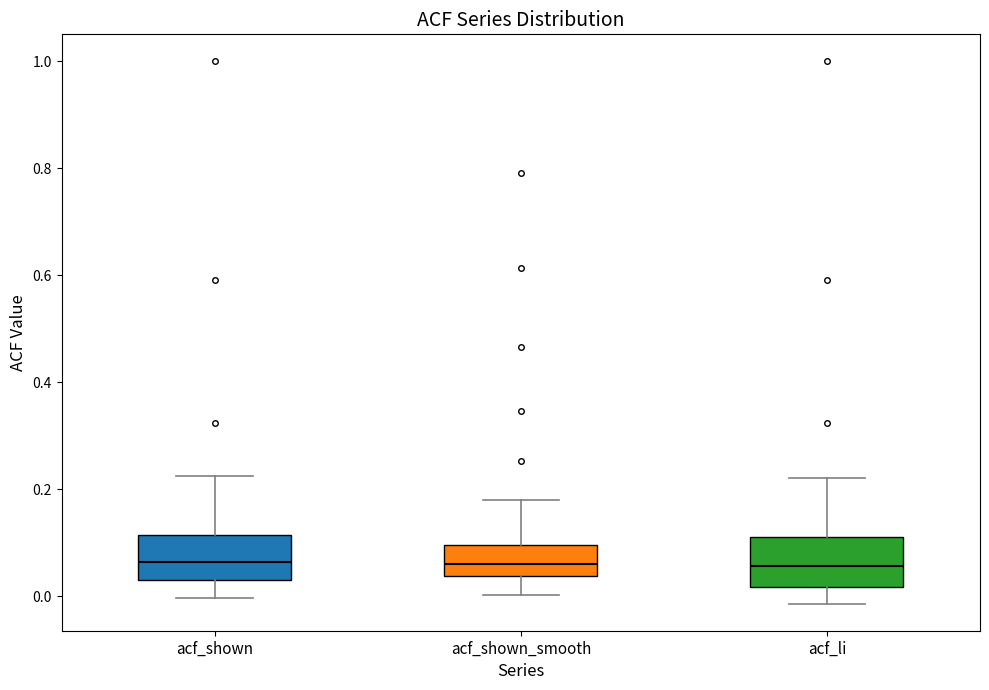

Reading left to right, read every box against the y-axis: the position of its median line, the range the box covers, and the ends of its whiskers. The values are not printed on the chart, so give them approximately, as read against the axis.

acf_shown: median 0.06, box 0.04 to 0.12, whiskers 0.00 to 0.22
acf_shown_smooth: median 0.06, box 0.04 to 0.10, whiskers 0.00 to 0.18
acf_li: median 0.06, box 0.02 to 0.10, whiskers -0.02 to 0.22